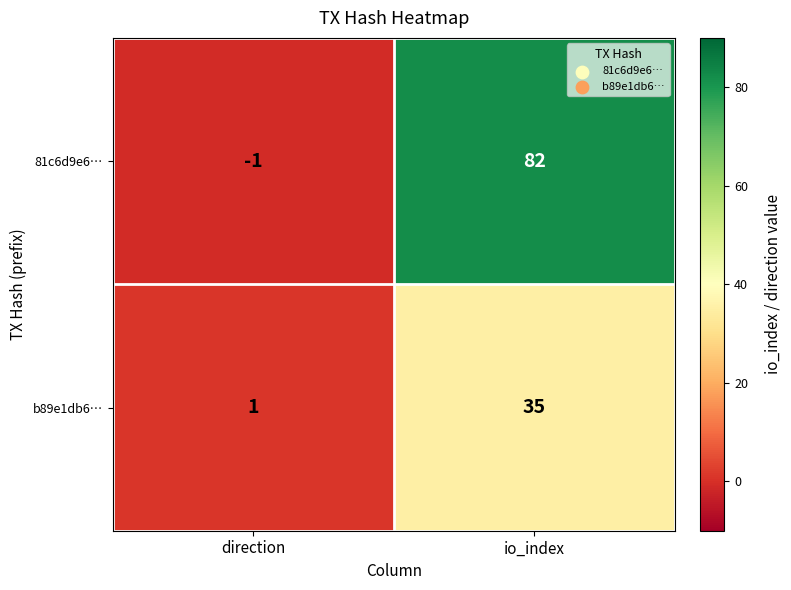

Which series changed the most between direction and io_index?

81c6d9e6…